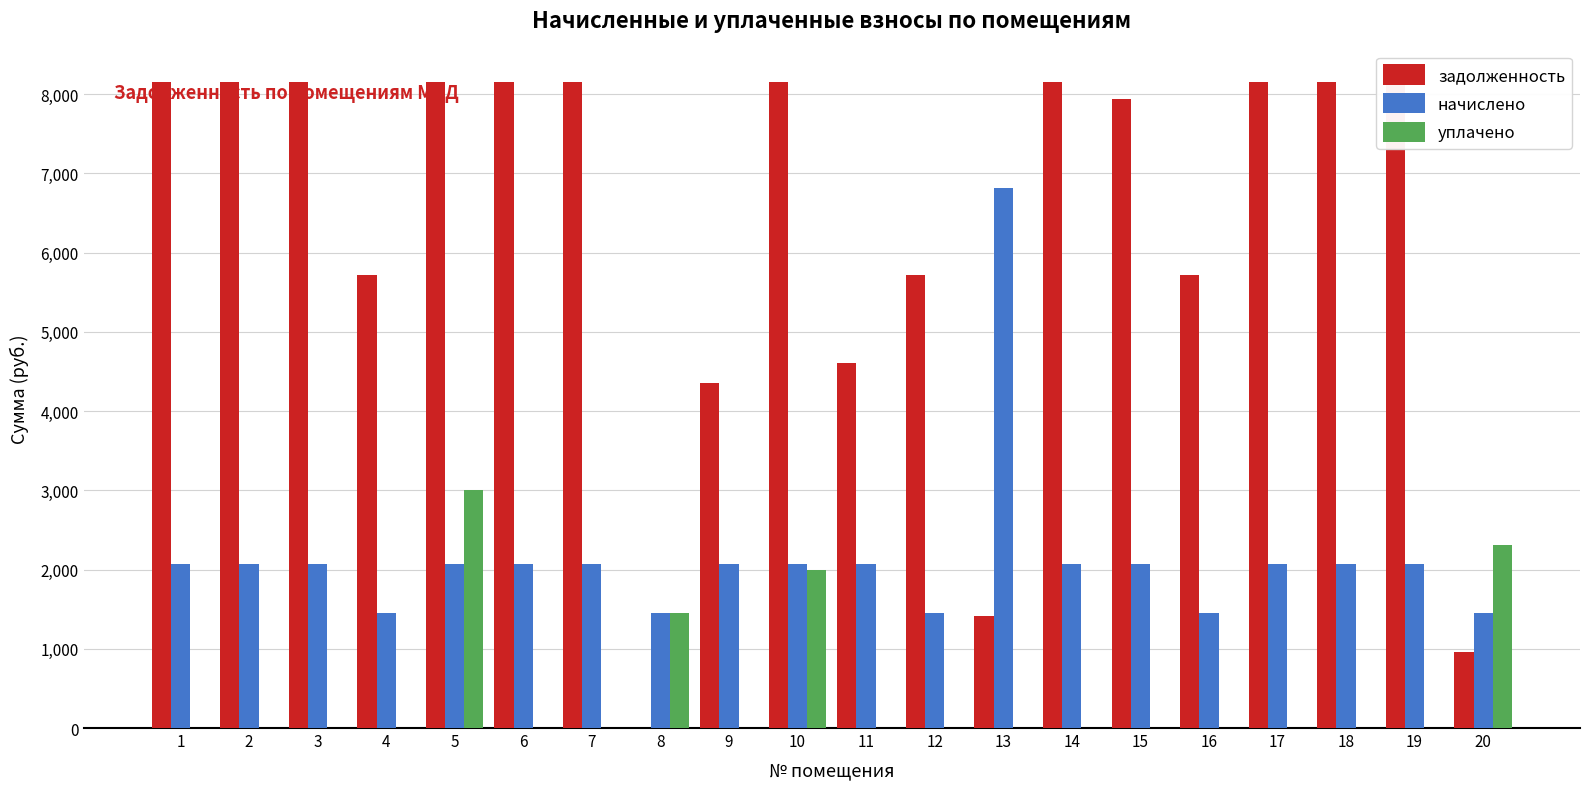

Does the chart contain any negative values?

No